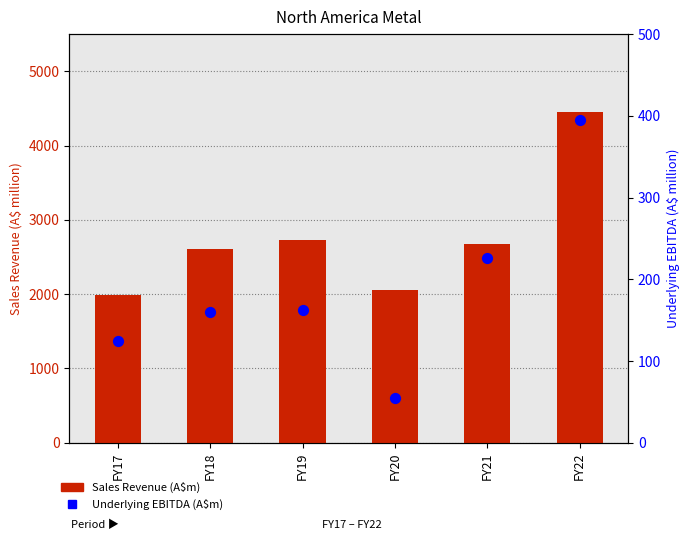

What is the total value across all series at FY20?

2116.7